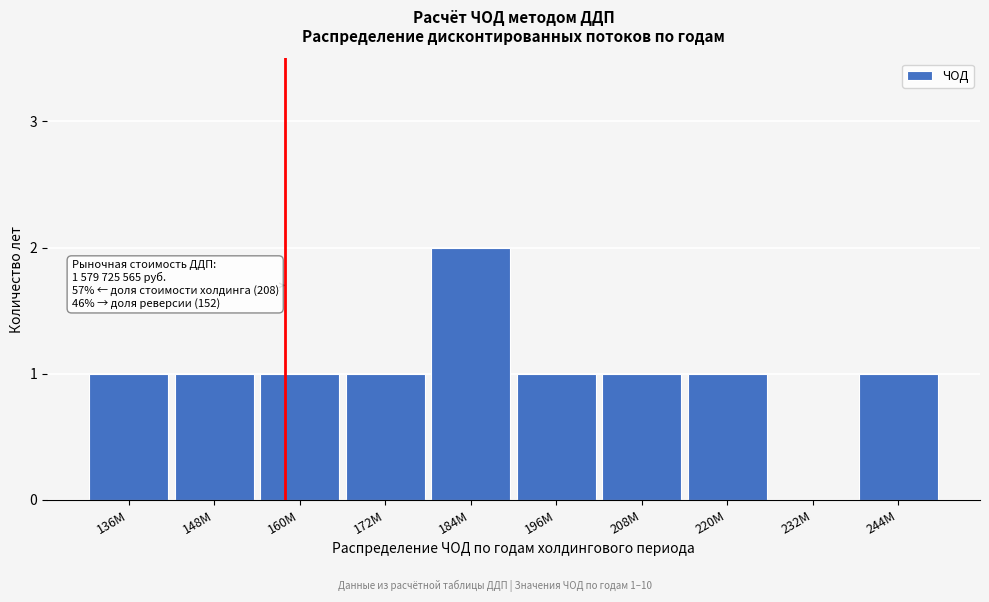

Reading left to right, extract all data points from this chart.

136M=1	148M=1	160M=1	172M=1	184M=2	196M=1	208M=1	220M=1	232M=0	244M=1